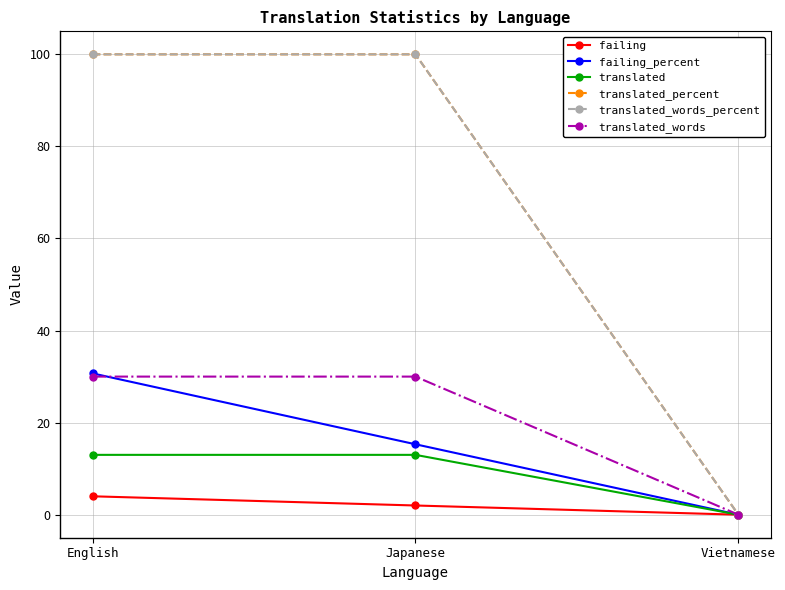

What is the total value across all series at English?

277.7